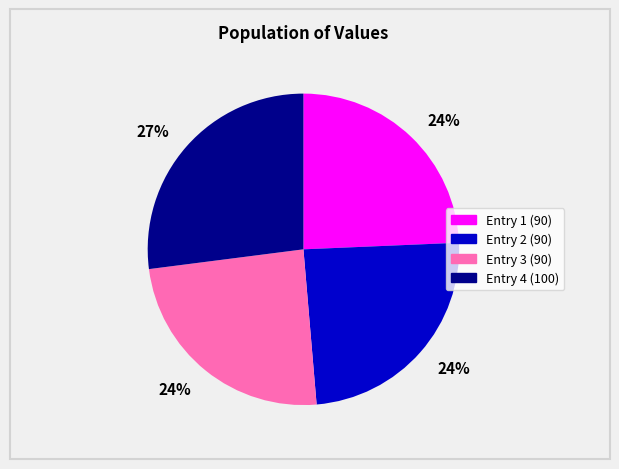

Does any single category account for the majority?

No